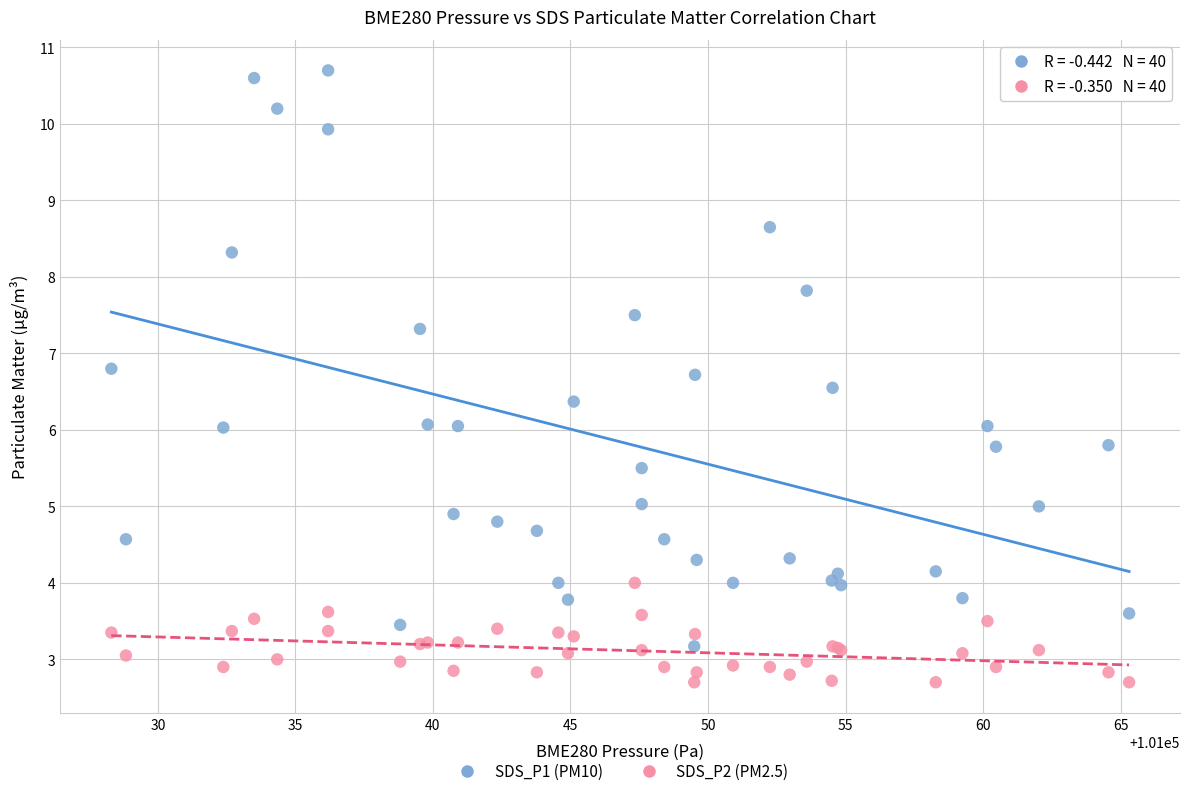

Which series has the largest Y range (max minus min)?

SDS_P1 (PM10)